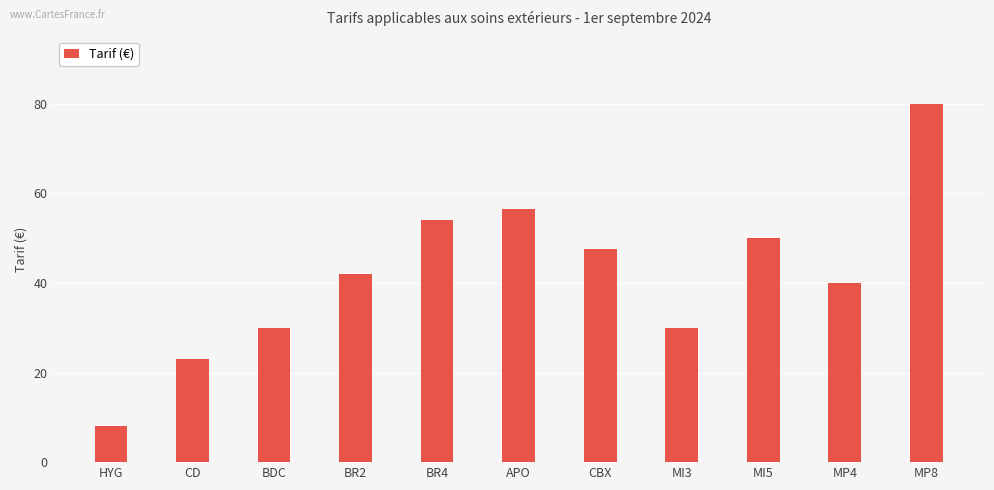

What position from the left is APO?

6